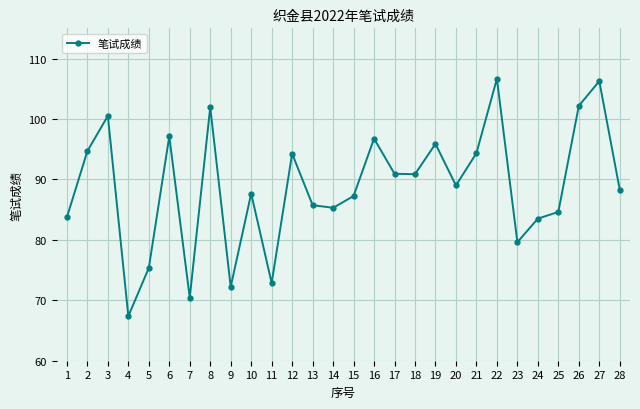

True or false: the data shows 154.6 at 20.

False